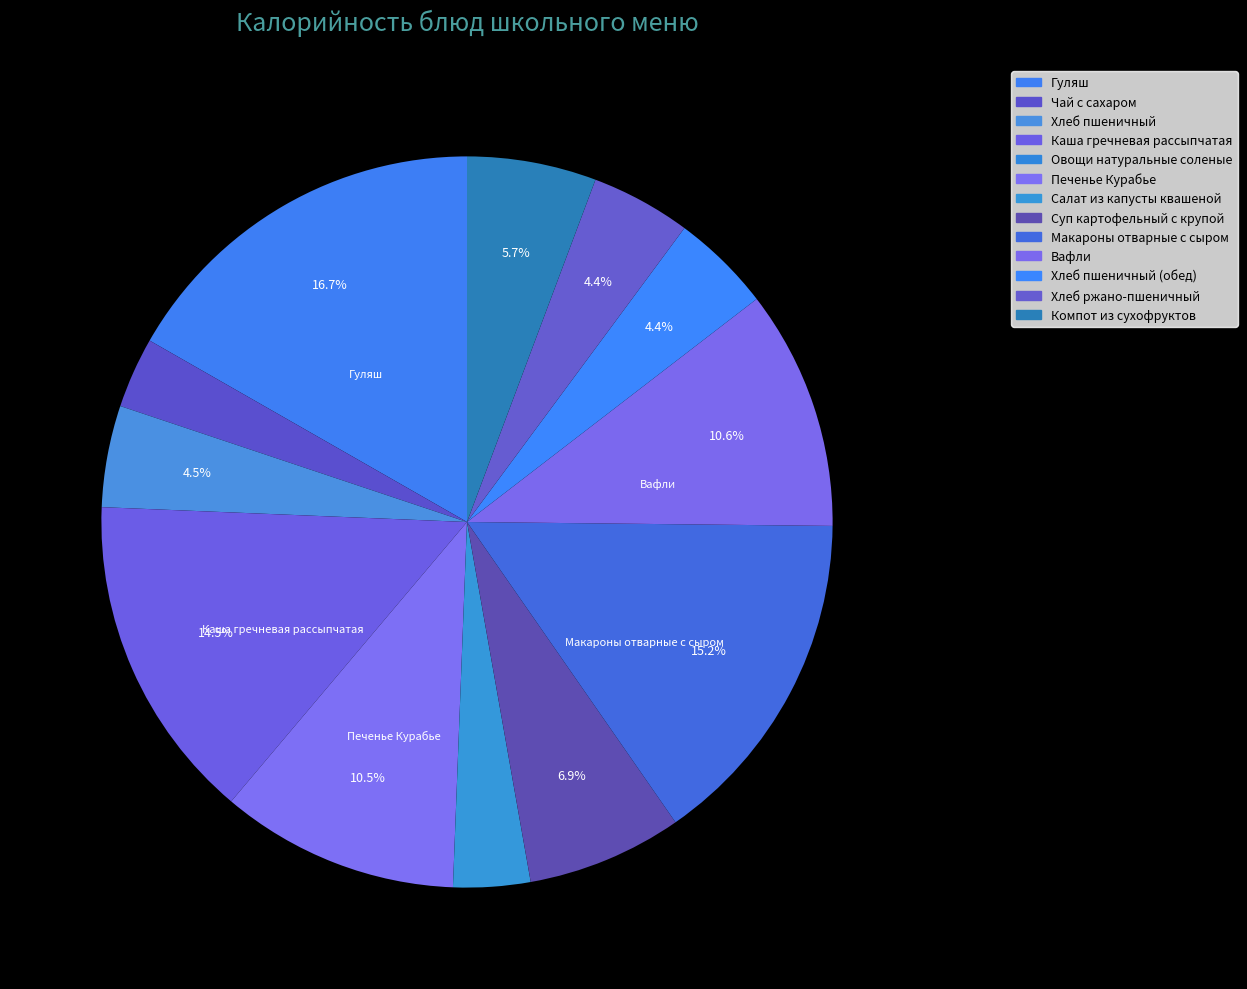

To the nearest percent, what is the difference between the largest and smallest slice percentages?

17%